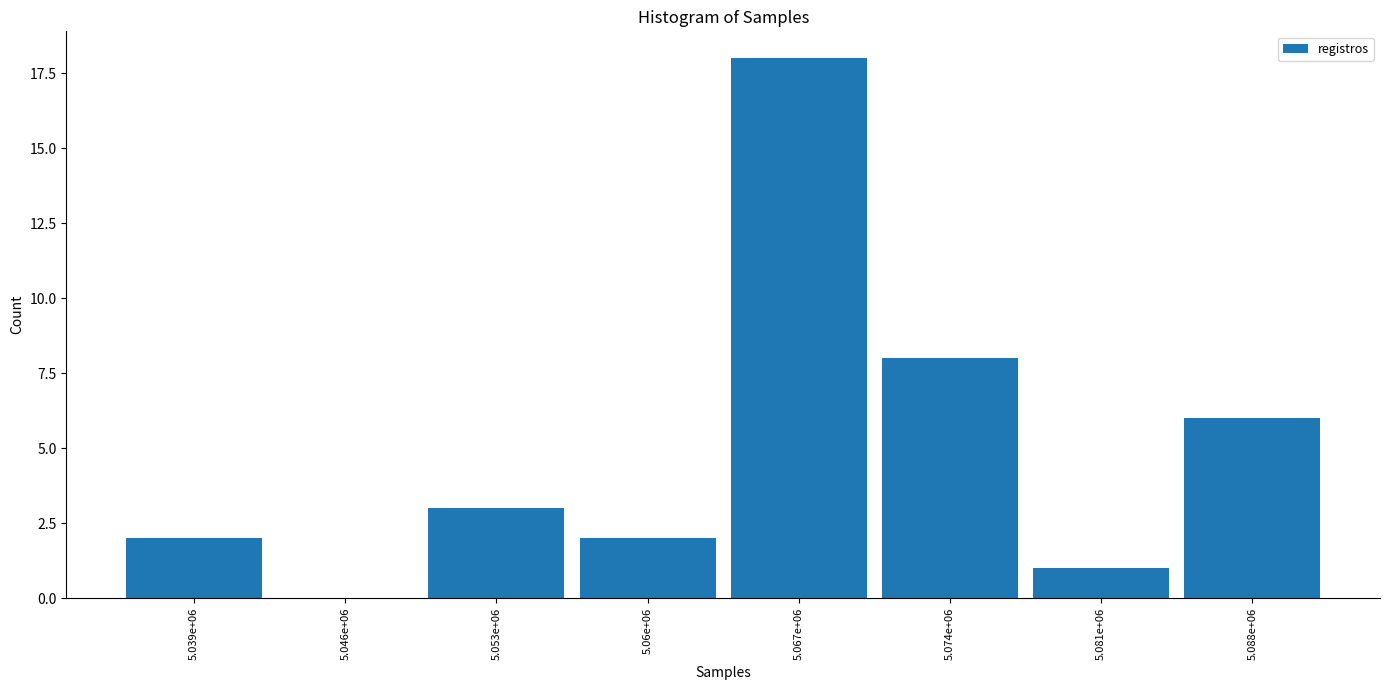

Reading left to right, list all the values displayed in this chart.

5.039e+06=2	5.046e+06=0	5.053e+06=3	5.06e+06=2	5.067e+06=18	5.074e+06=8	5.081e+06=1	5.088e+06=6